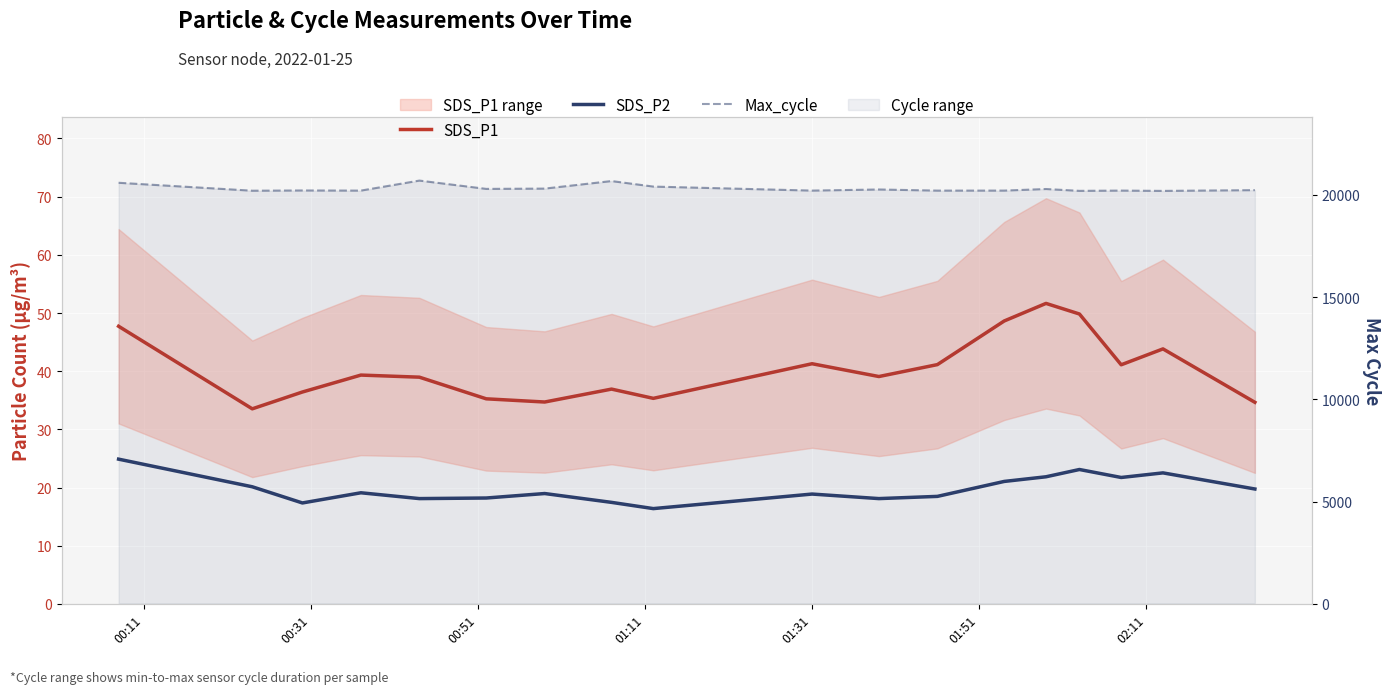

Is it true that SDS_P1 equals 54.3 at 17?

False